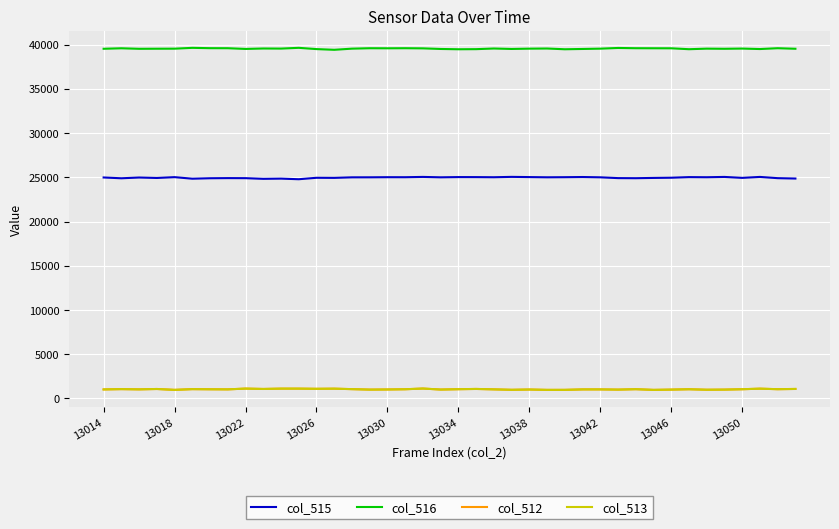

What is the maximum value shown in the chart?

39643